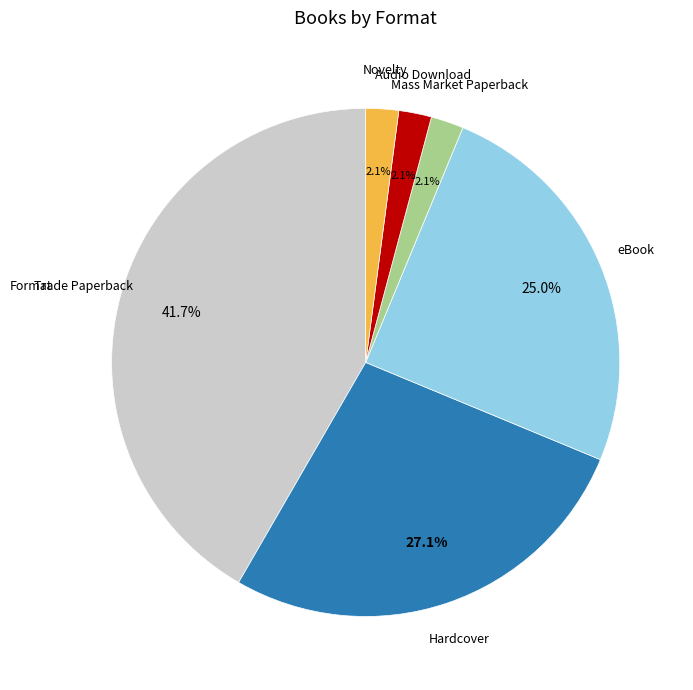

How many segments does this pie chart have?

6